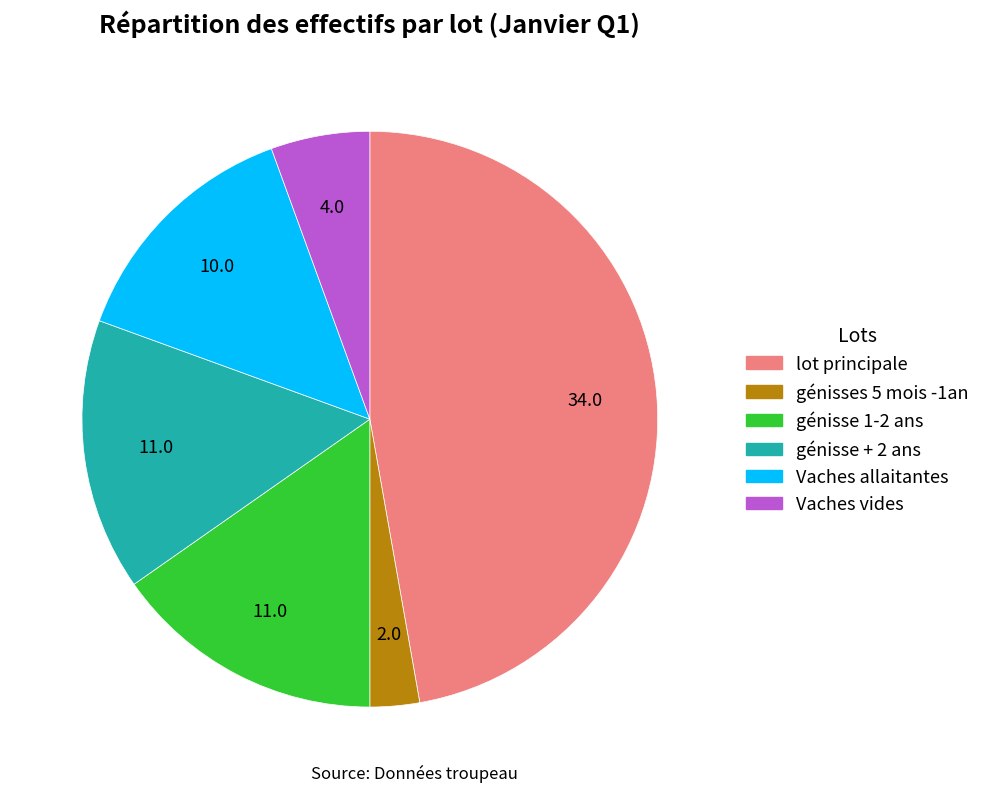

Does any single category account for the majority?

No